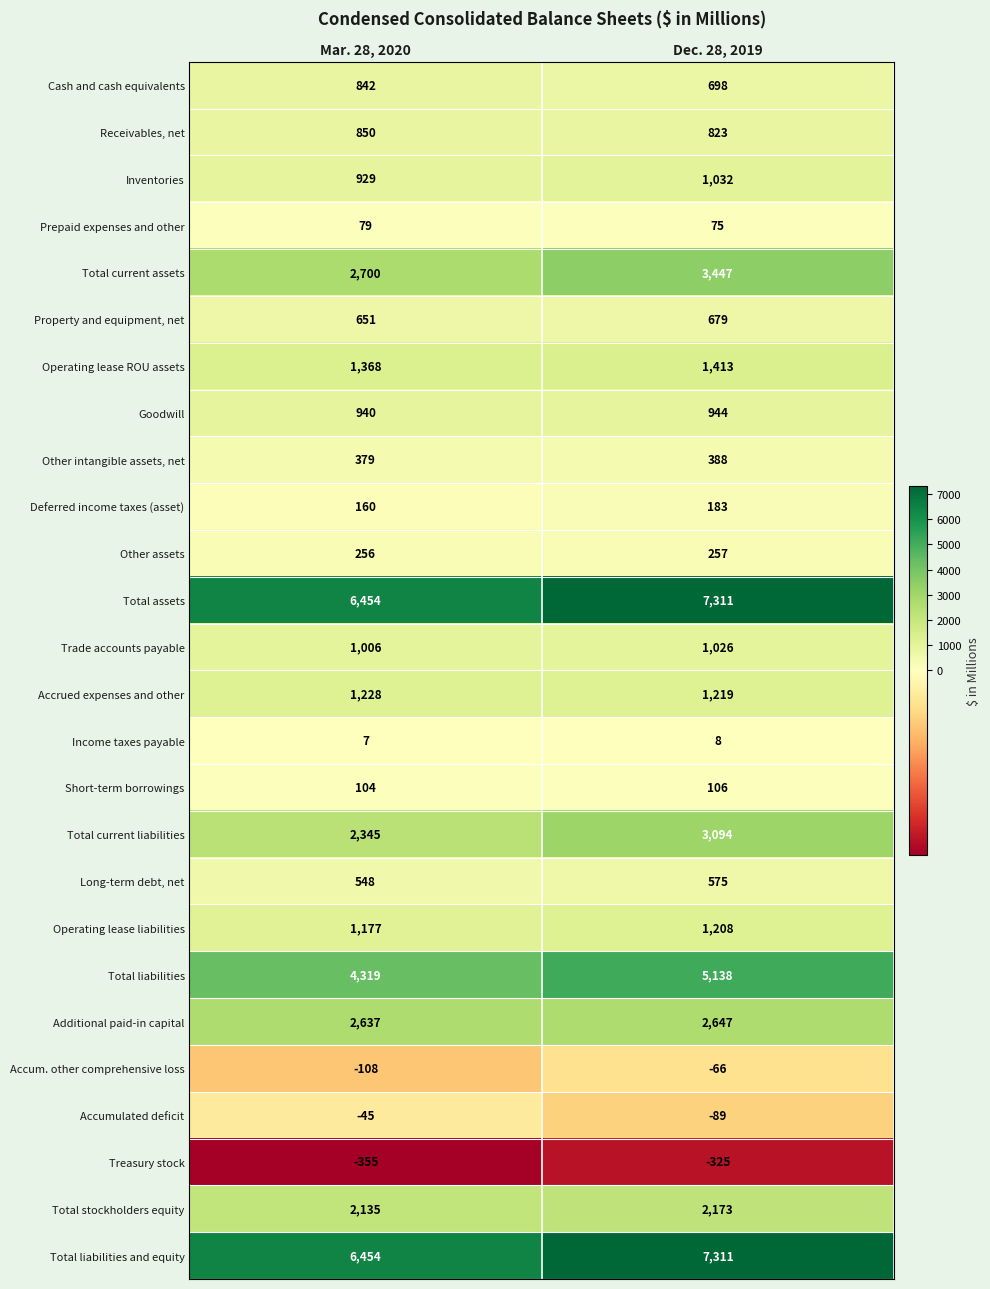

The Total stockholders equity series shows 583 at Dec. 28, 2019. True or false?

False